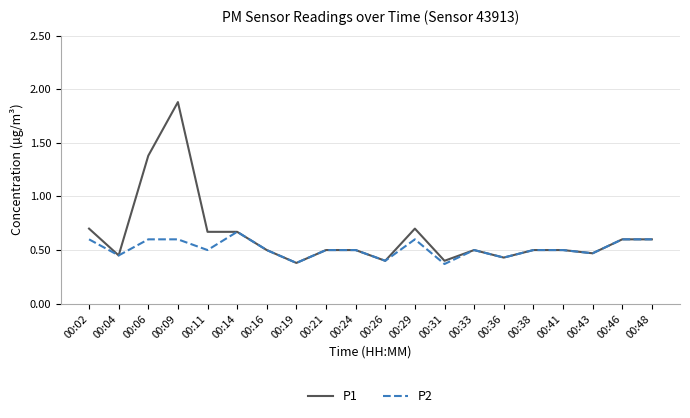

How many distinct data groups are displayed?

2